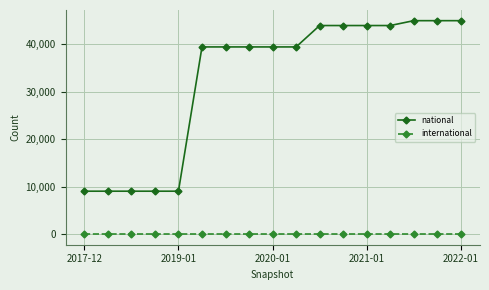

What are all the series names shown in the legend?

national, international